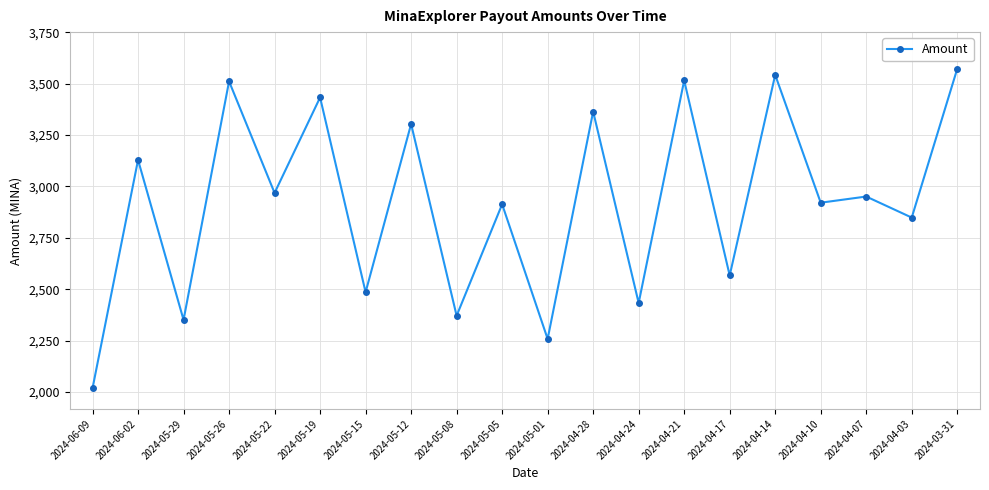

Which label corresponds to the largest value in the chart?

2024-03-31